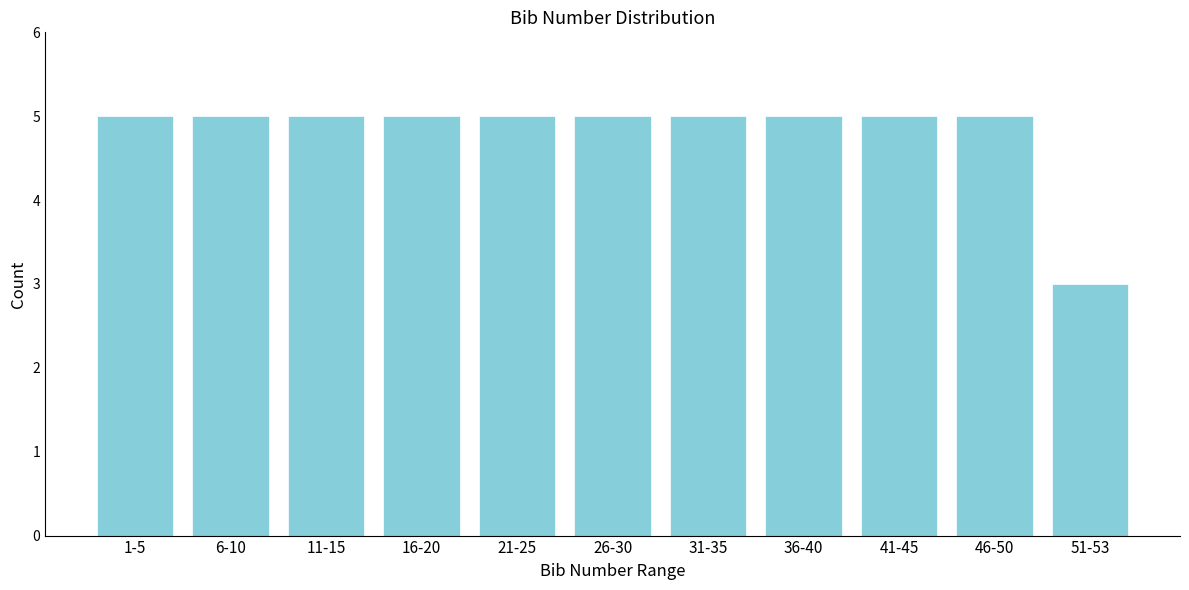

Reading left to right, what are all the values shown in this chart?

5	5	5	5	5	5	5	5	5	5	3